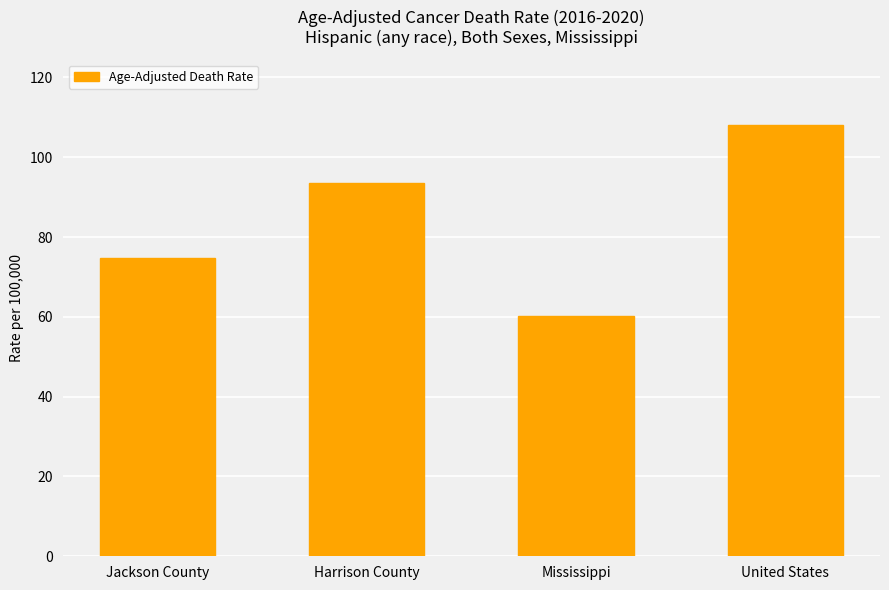

Reading left to right, extract all data points from this chart.

Jackson County=74.8	Harrison County=93.6	Mississippi=60.2	United States=108.2